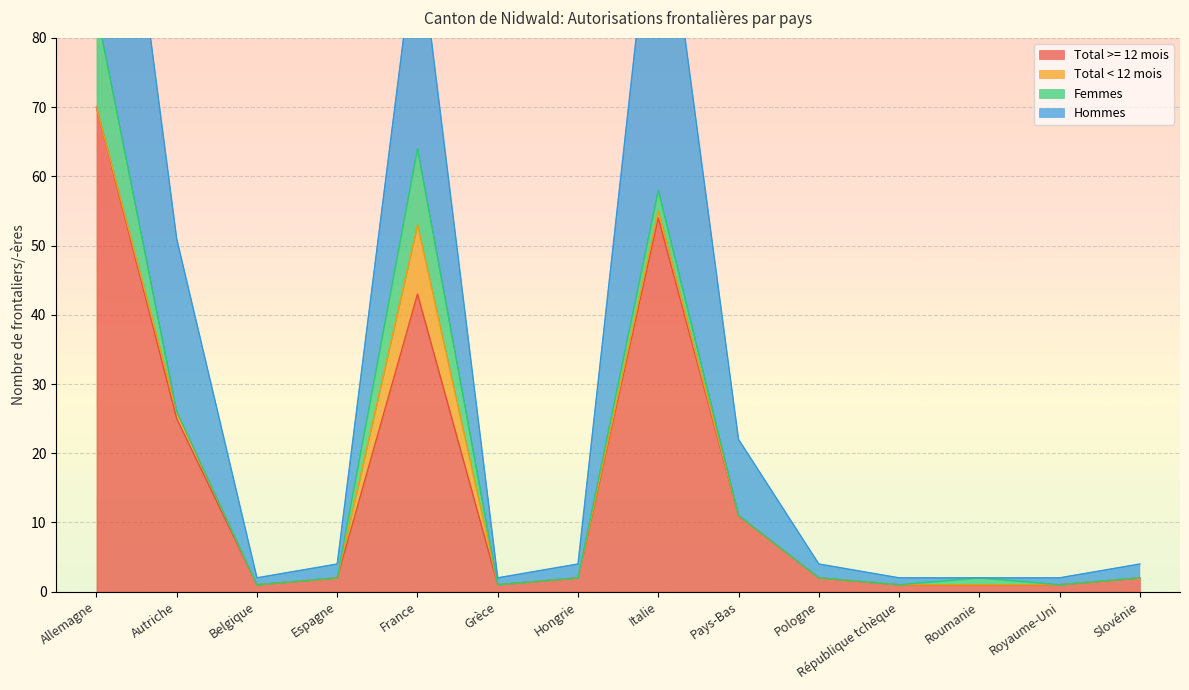

What is the highest value of the Total >= 12 mois series?

70